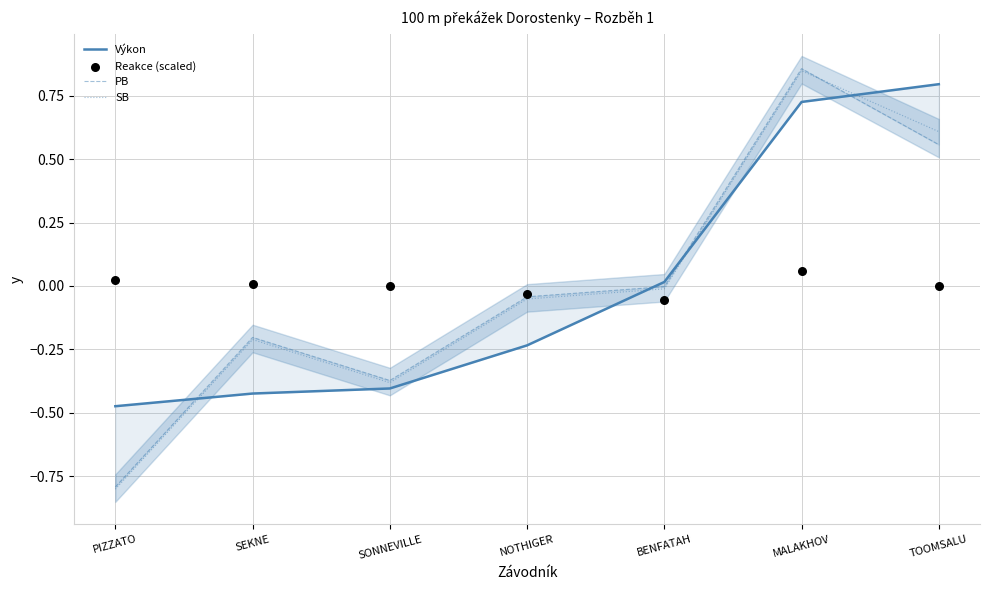

At how many categories does at least one series exceed 0?

5